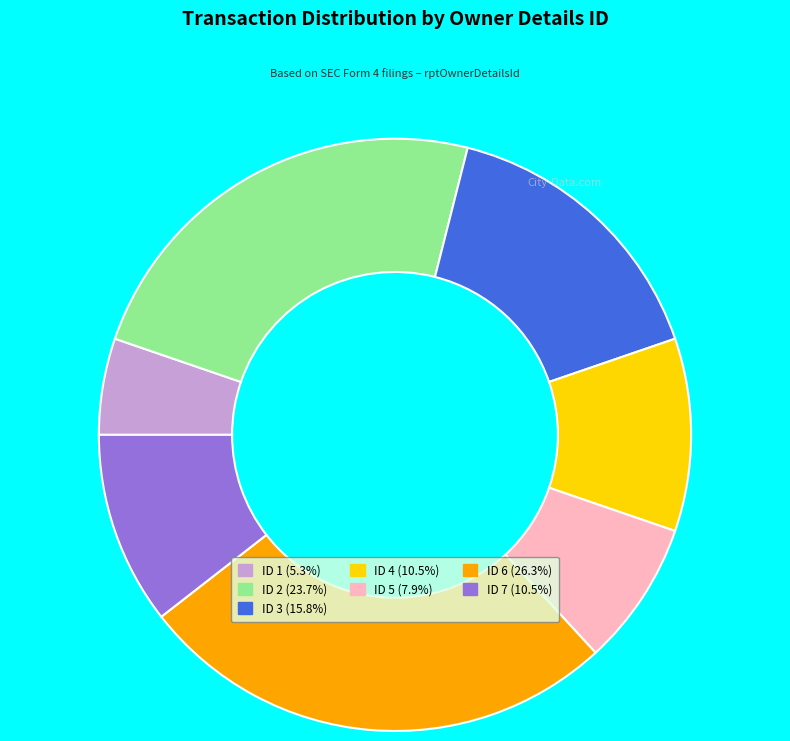

Does any single category account for the majority?

No